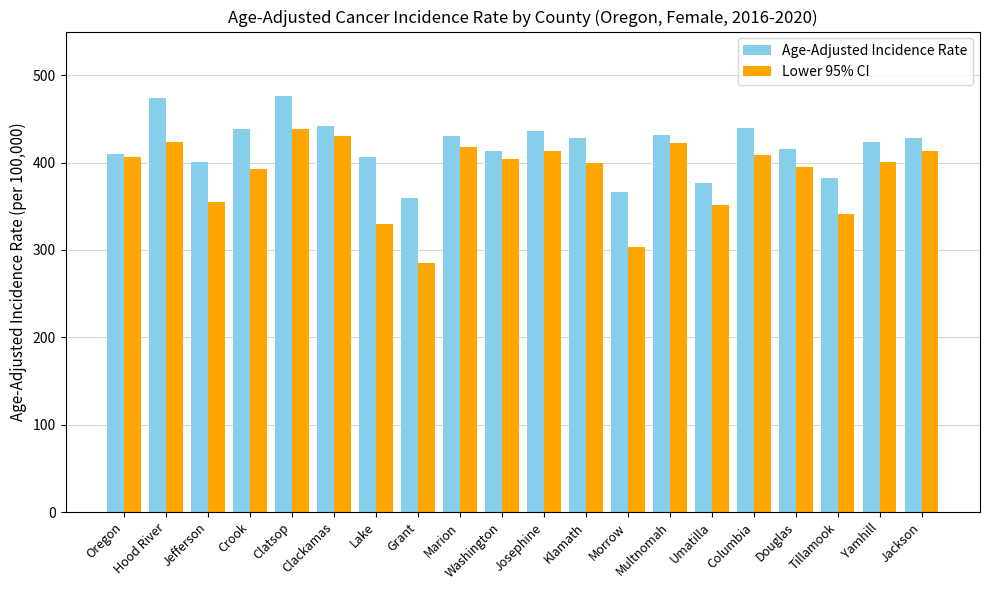

Are the bars horizontal?

No